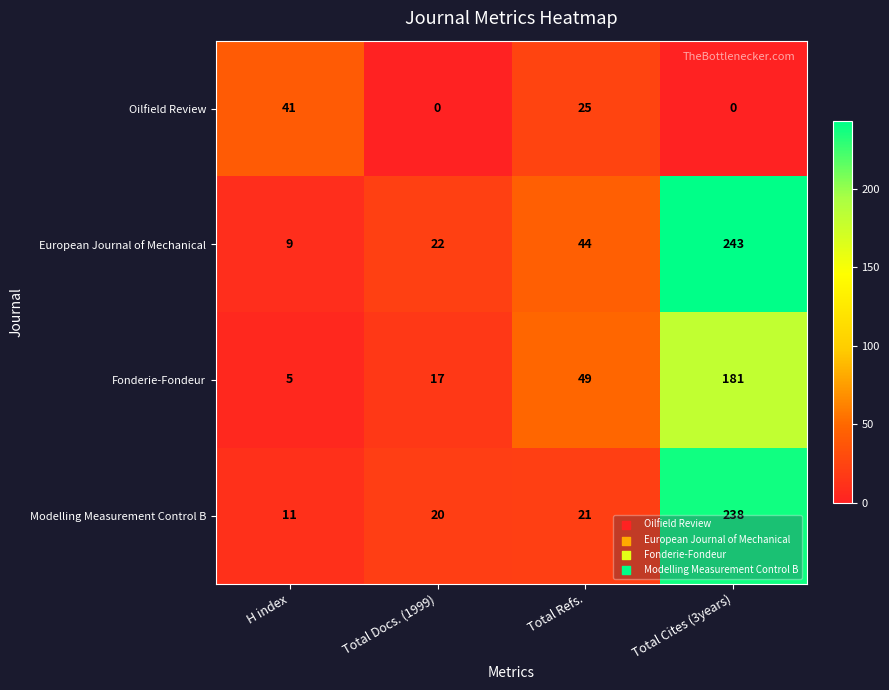

Which series has the largest total across all categories?

European Journal of Mechanical